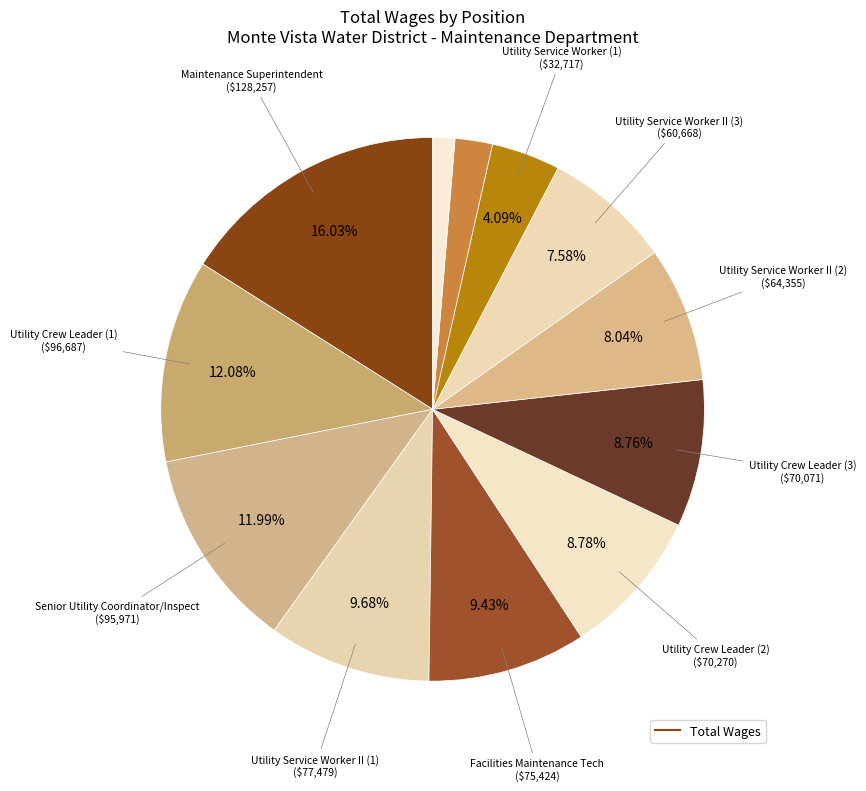

How many slices are in this pie chart?

12